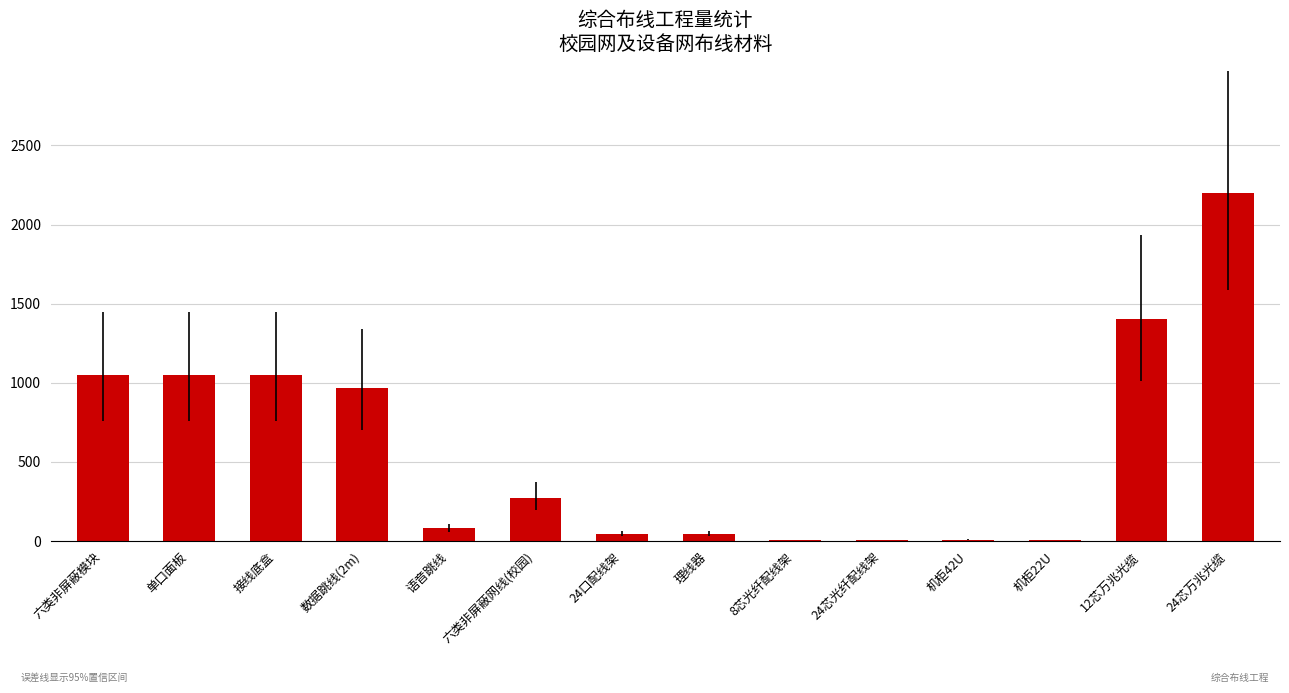

Is it true that the value at 24芯万兆光缆 is 1392?

False